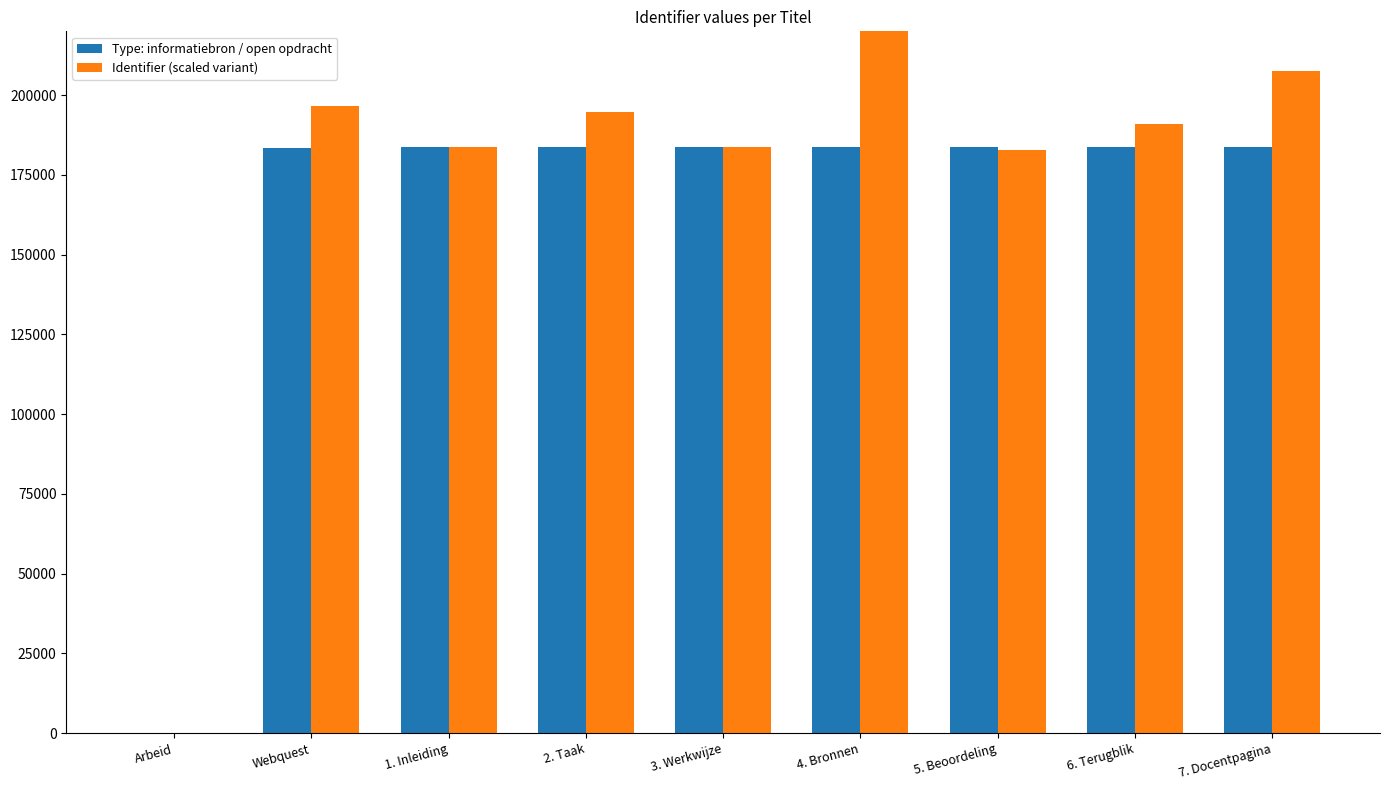

True or false: Identifier (scaled variant) has a value of 238672.2 at 4. Bronnen.

True